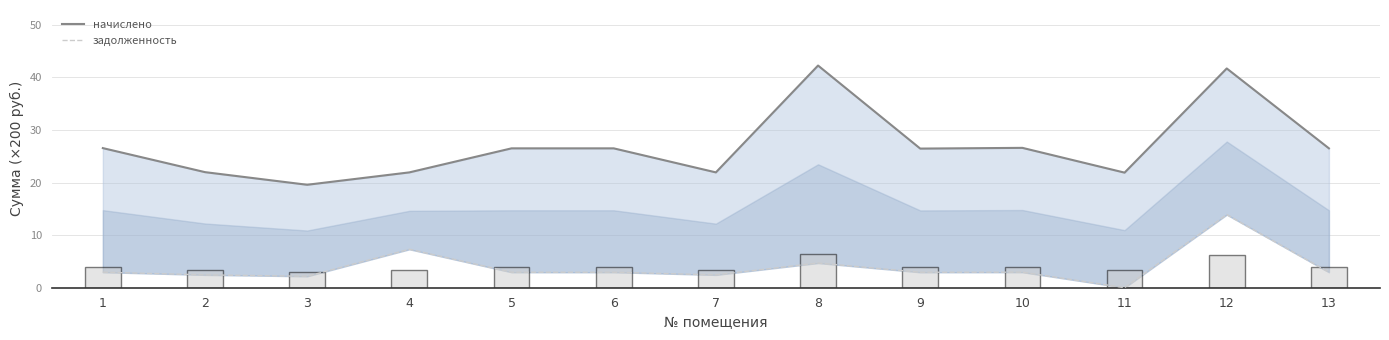

What are all the series names shown in the legend?

начислено, задолженность